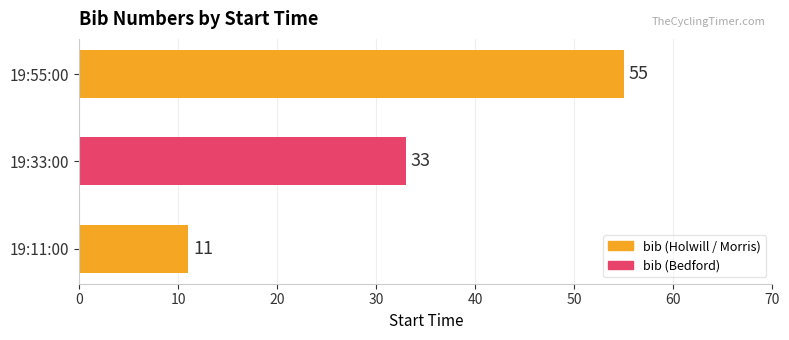

Approximately how many times larger is the value at 19:33:00 compared to 19:11:00?

3.0